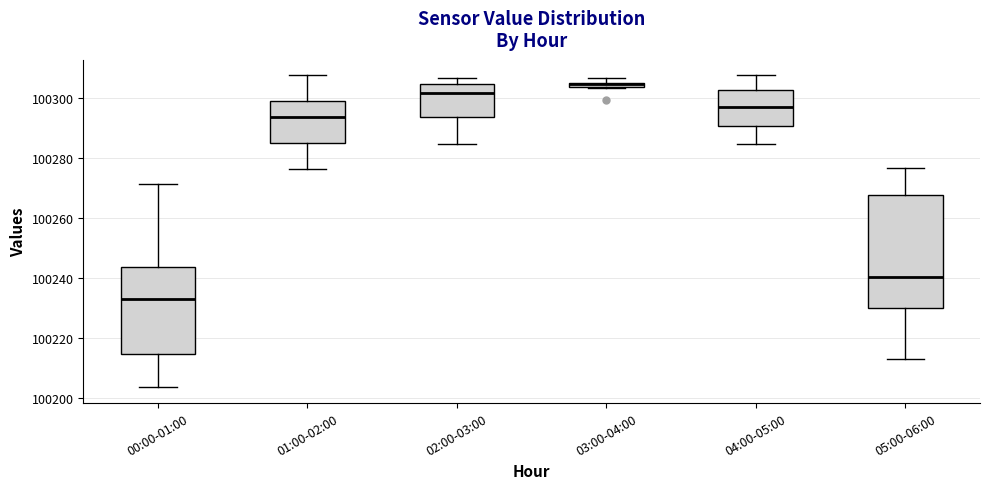

Which box is the tallest, from its lower edge to its upper edge?

05:00-06:00